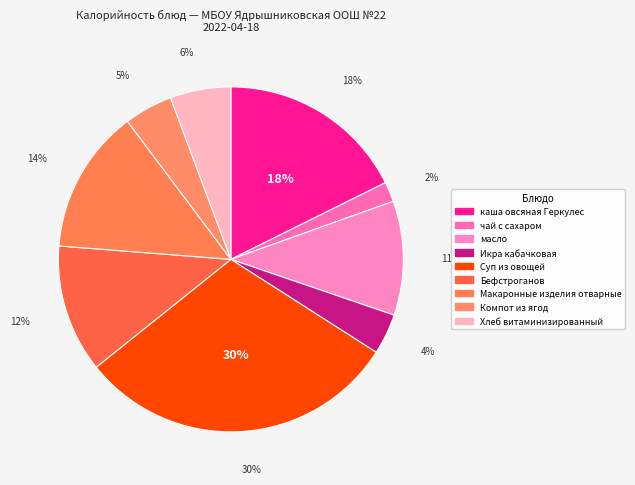

True or false: масло accounts for 19% of the total.

False